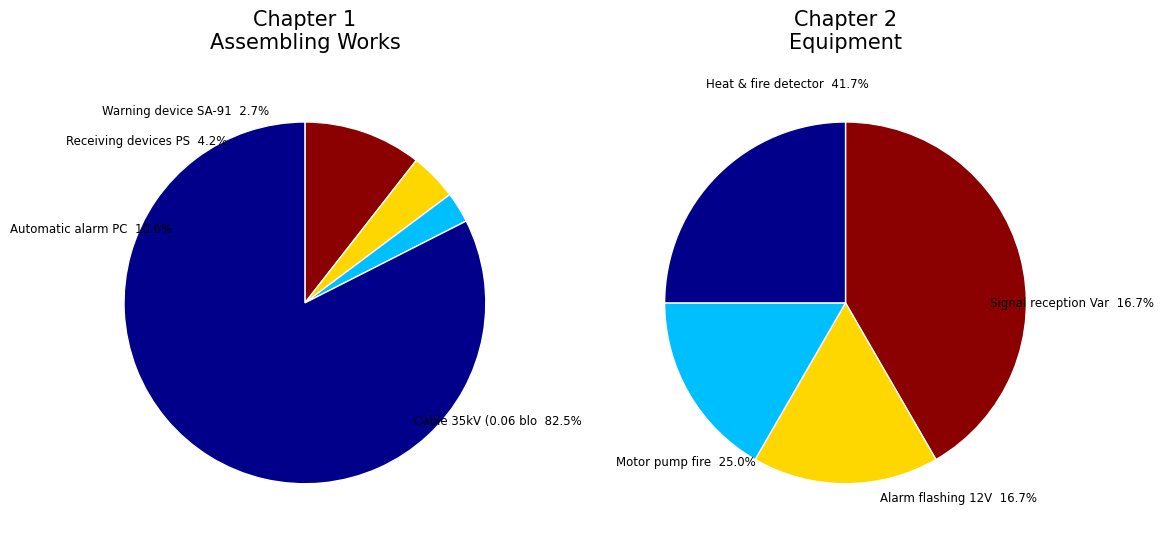

Between Chapter 2. Equipment and Chapter 1. Assembling works, which is larger?

Chapter 1. Assembling works